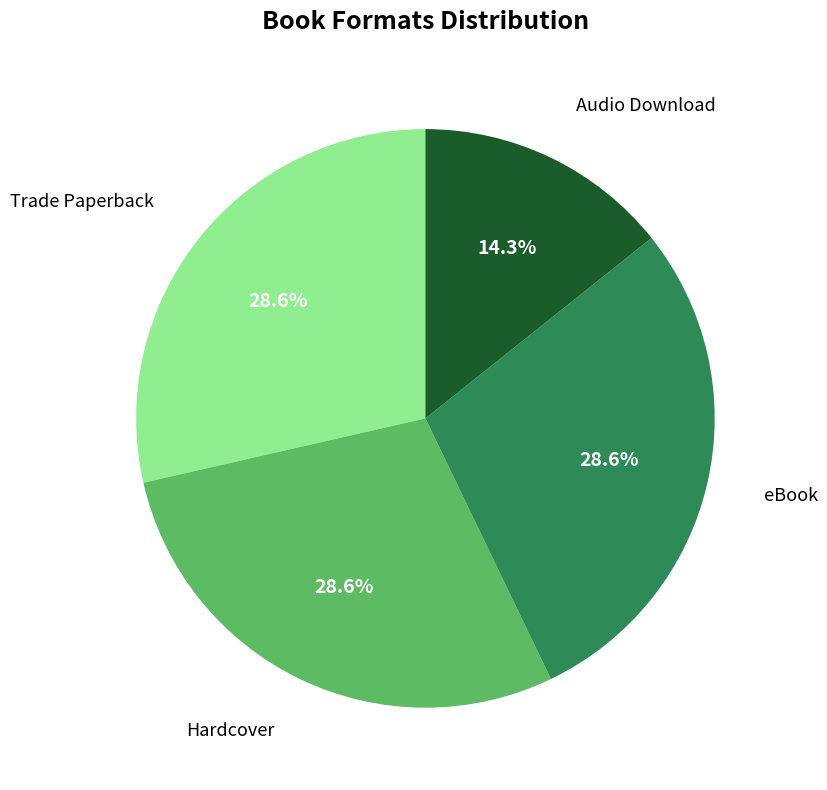

Is there a majority slice in this chart?

No